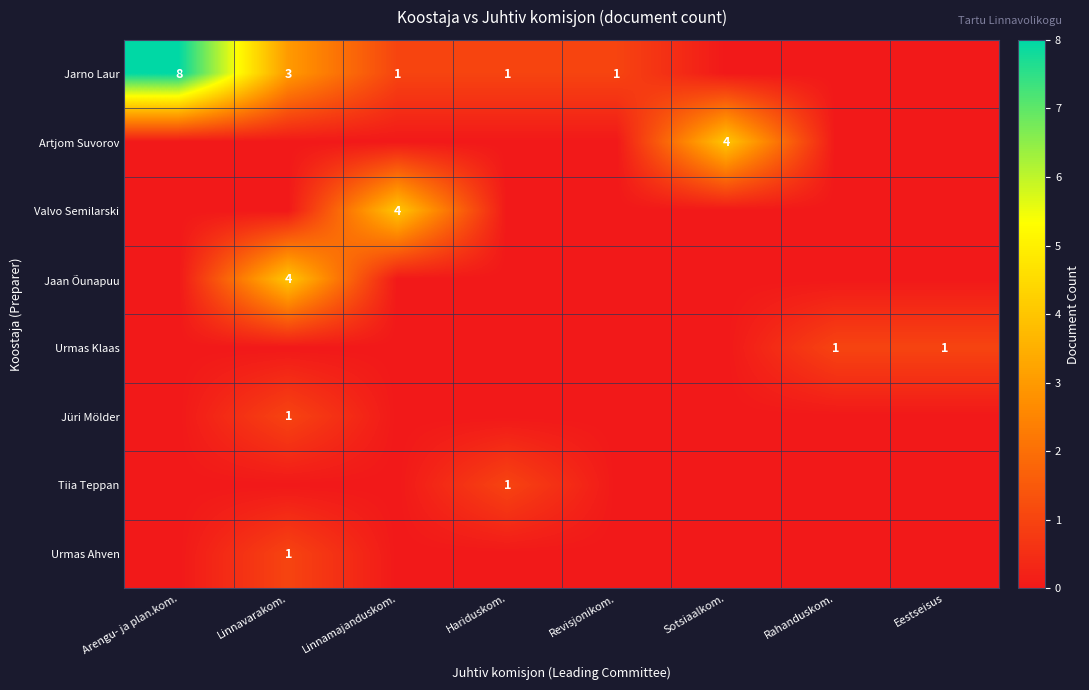

Is it true that Urmas Klaas equals 0 at Arengu- ja plan.kom.?

True